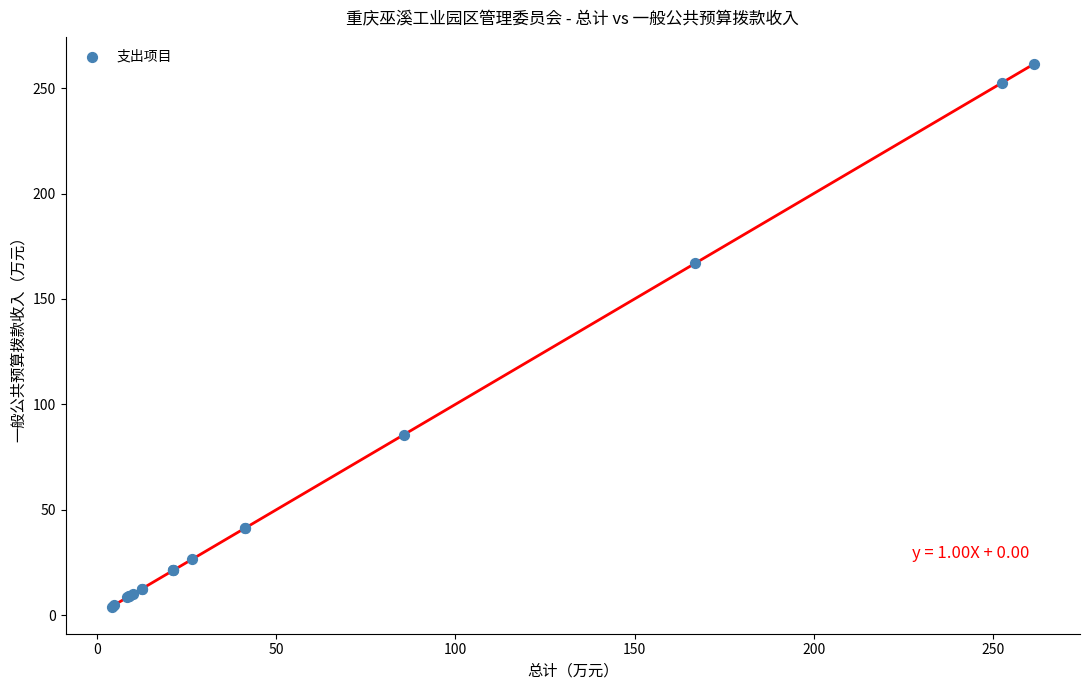

What Y value in the scatter plot is closest to 132?

166.8